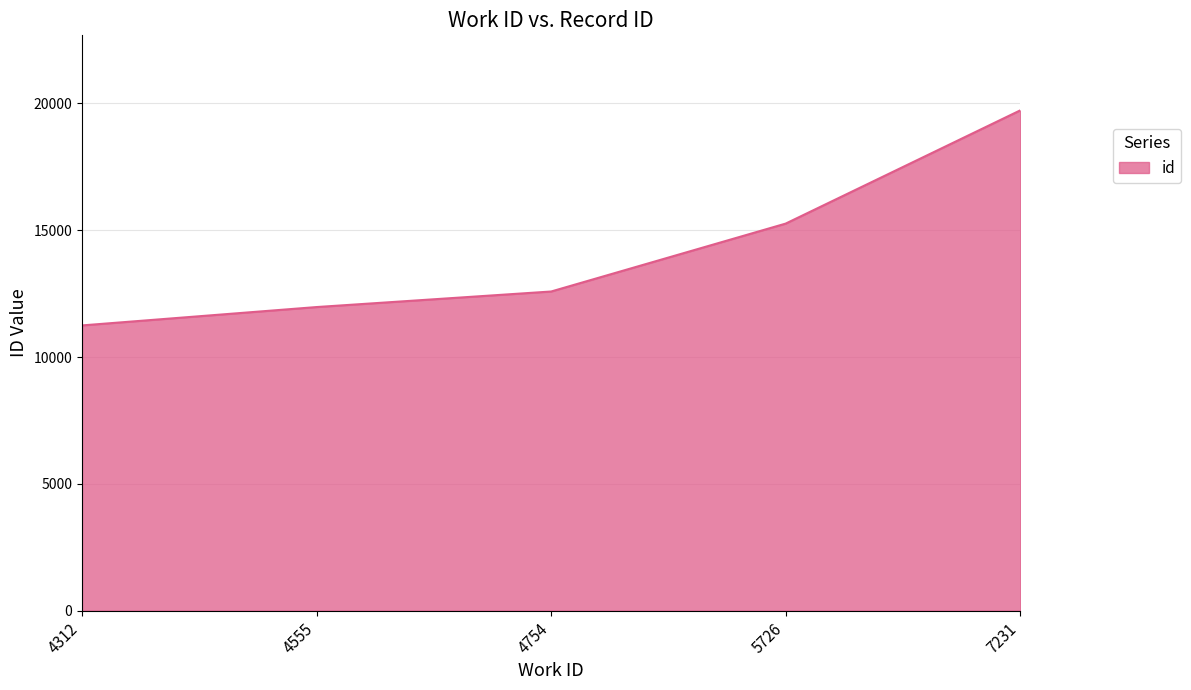

Rank the categories by value from lowest to highest.

4312, 4555, 4754, 5726, 7231